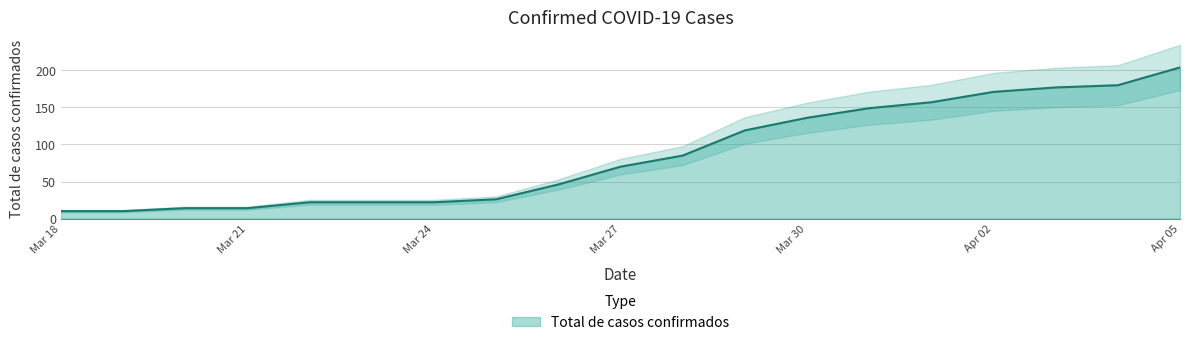

Is it true that the value at 22-03-2020 is 30?

False